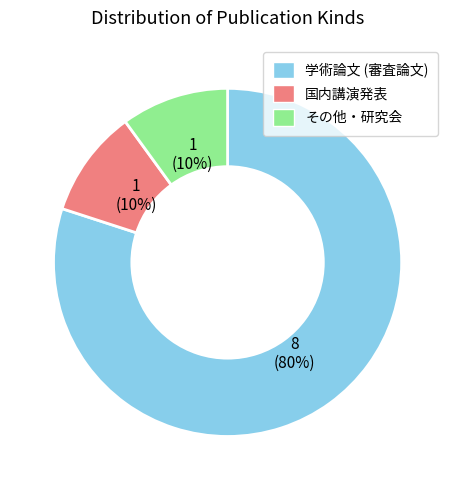

Between 学術論文 (審査論文) and その他・研究会, which is larger?

学術論文 (審査論文)